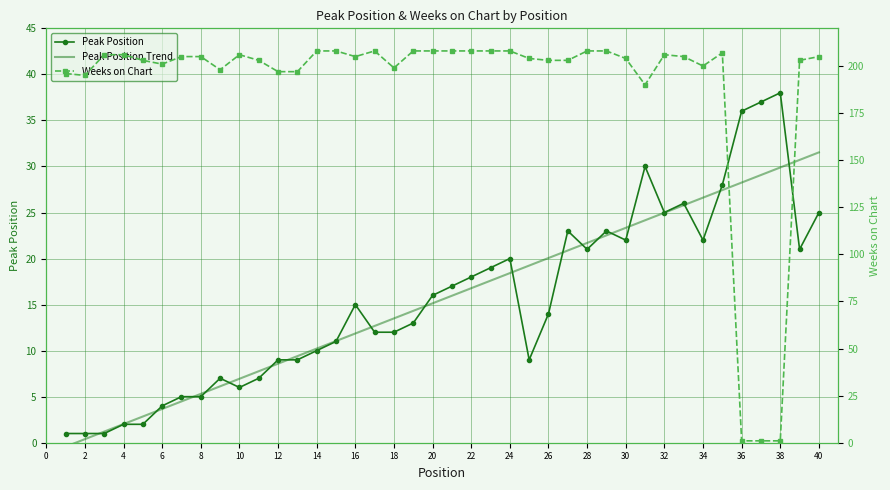

Which series has the widest spread of values?

Weeks on Chart